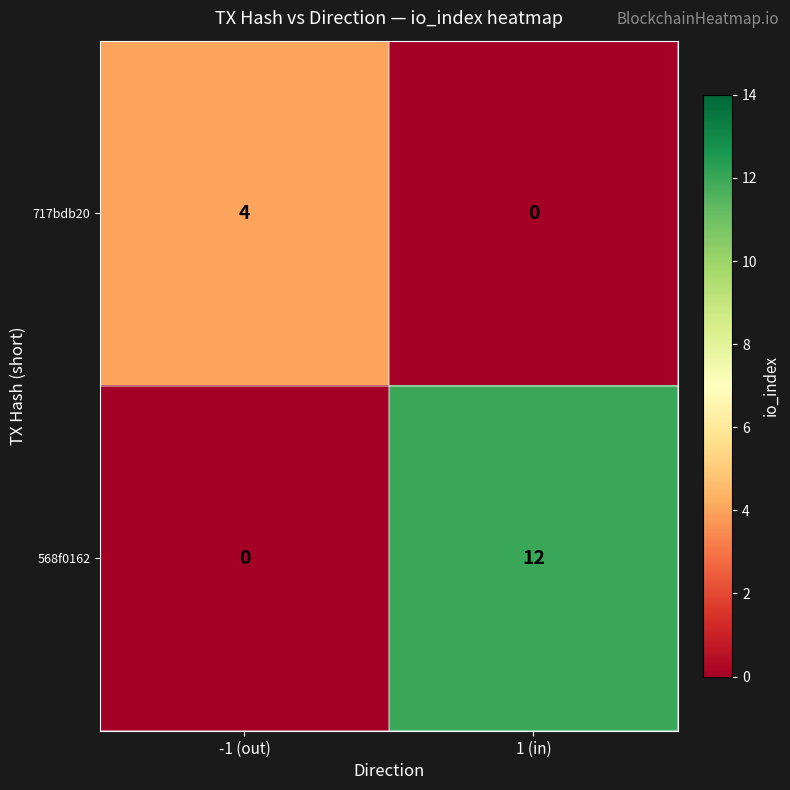

Reading right to left, extract all data points from this chart.

717bdb20: 1 (in)=0	-1 (out)=4
568f0162: 1 (in)=12	-1 (out)=0